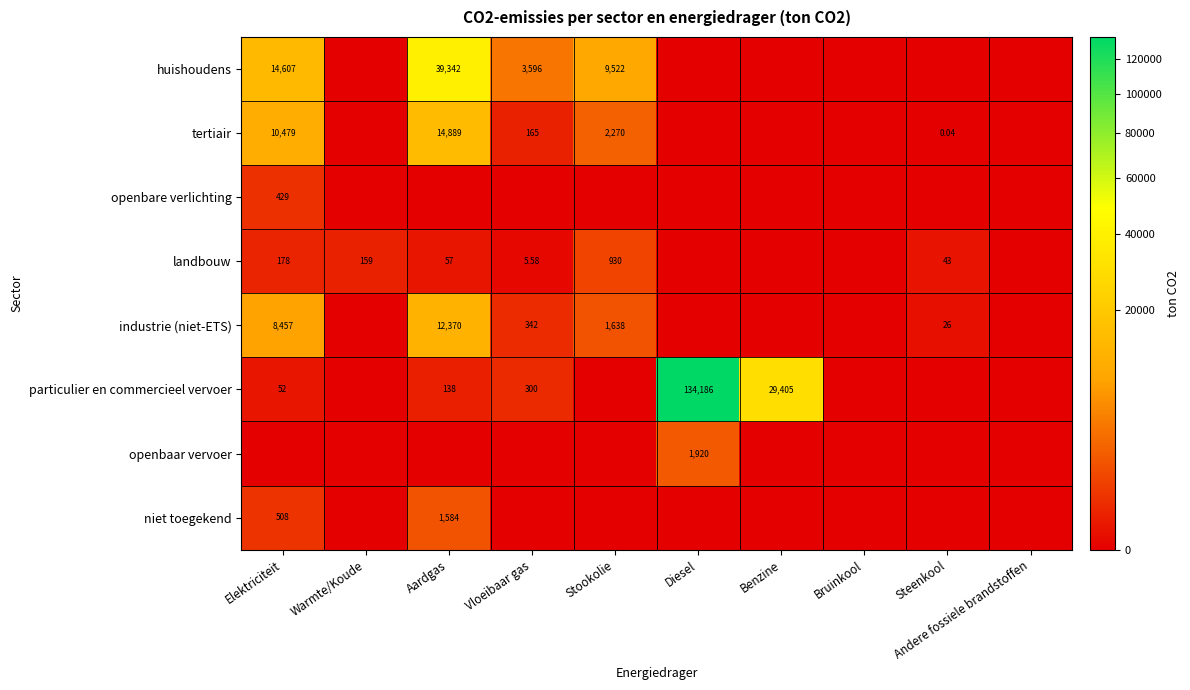

Is the value of particulier en commercieel vervoer at Aardgas greater than the value of tertiair at Vloeibaar gas?

No